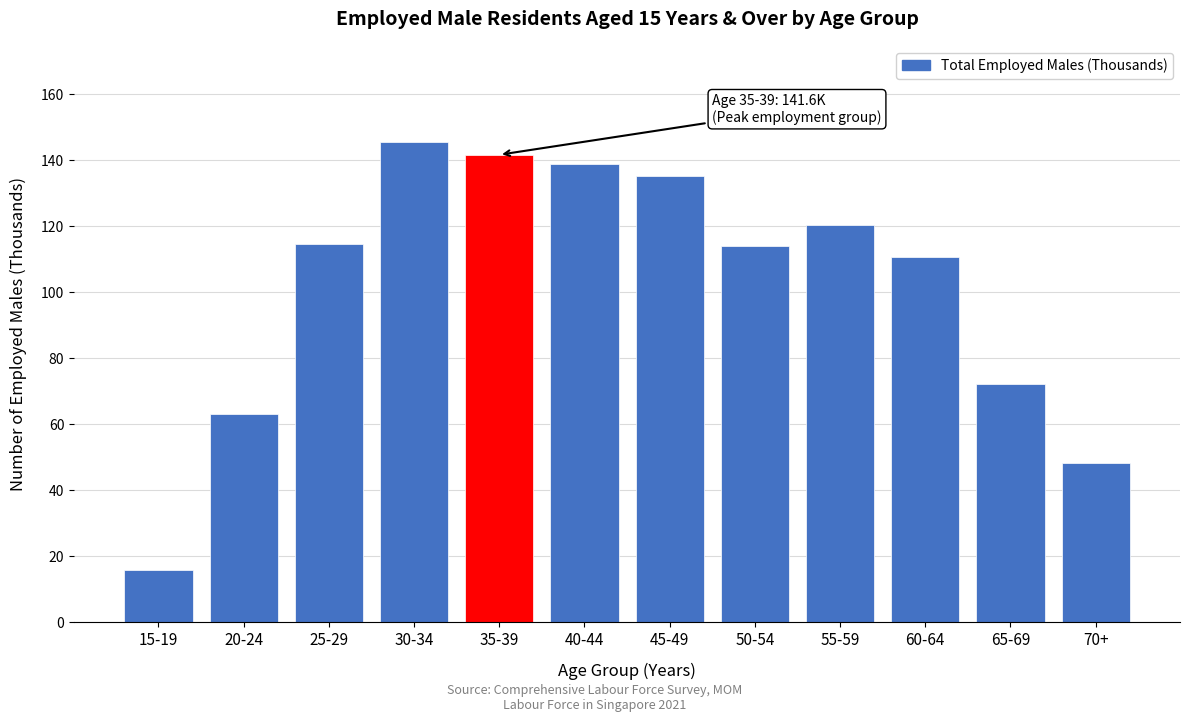

Reading left to right, what are all the values shown in this chart?

15-19=15.9	20-24=63.2	25-29=114.6	30-34=145.5	35-39=141.6	40-44=138.9	45-49=135.2	50-54=113.9	55-59=120.3	60-64=110.6	65-69=72.3	70+=48.3